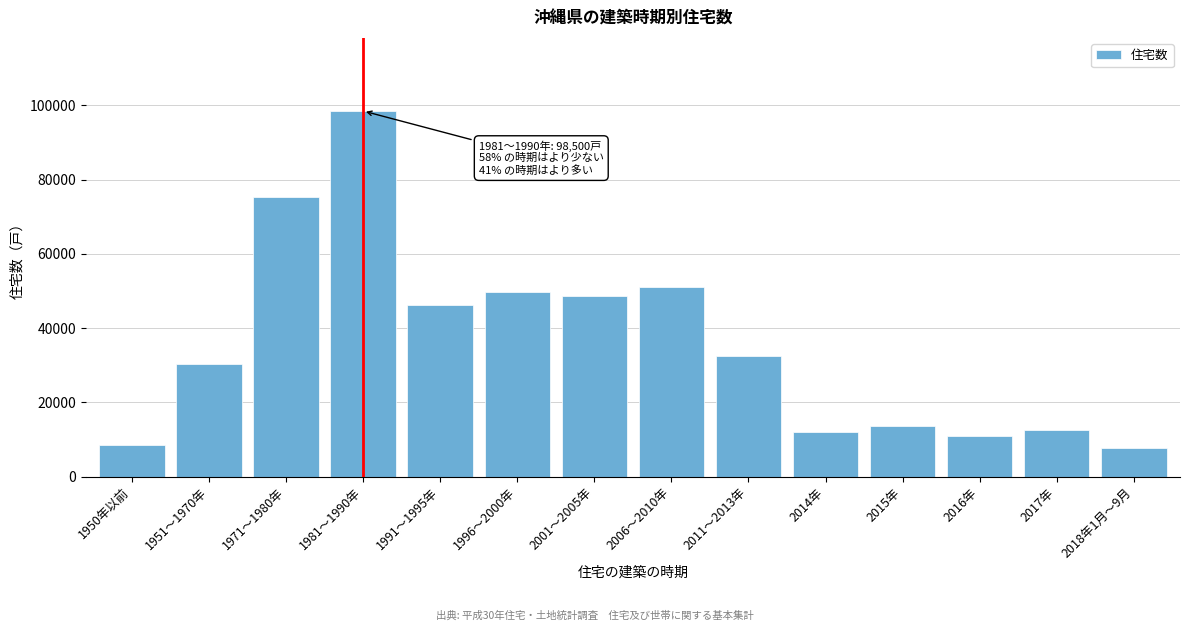

Reading right to left, transcribe all the data shown in this chart.

2018年1月～9月=7600	2017年=12600	2016年=11000	2015年=13600	2014年=12000	2011～2013年=32600	2006～2010年=51100	2001～2005年=48600	1996～2000年=49700	1991～1995年=46300	1981～1990年=98500	1971～1980年=75200	1951～1970年=30200	1950年以前=8400